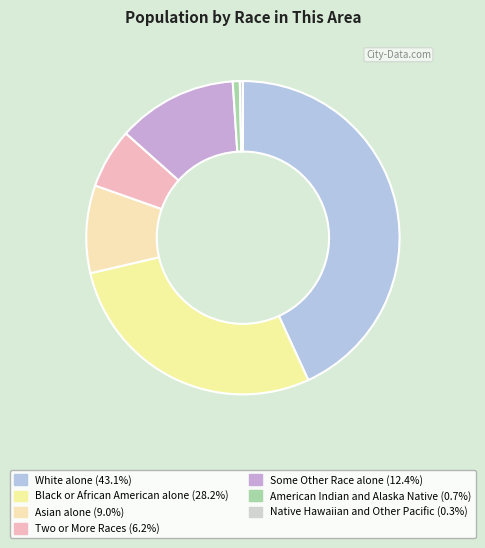

Rank the categories by value from lowest to highest.

Native Hawaiian and Other Pacific, American Indian and Alaska Native, Two or More Races, Asian alone, Some Other Race alone, Black or African American alone, White alone